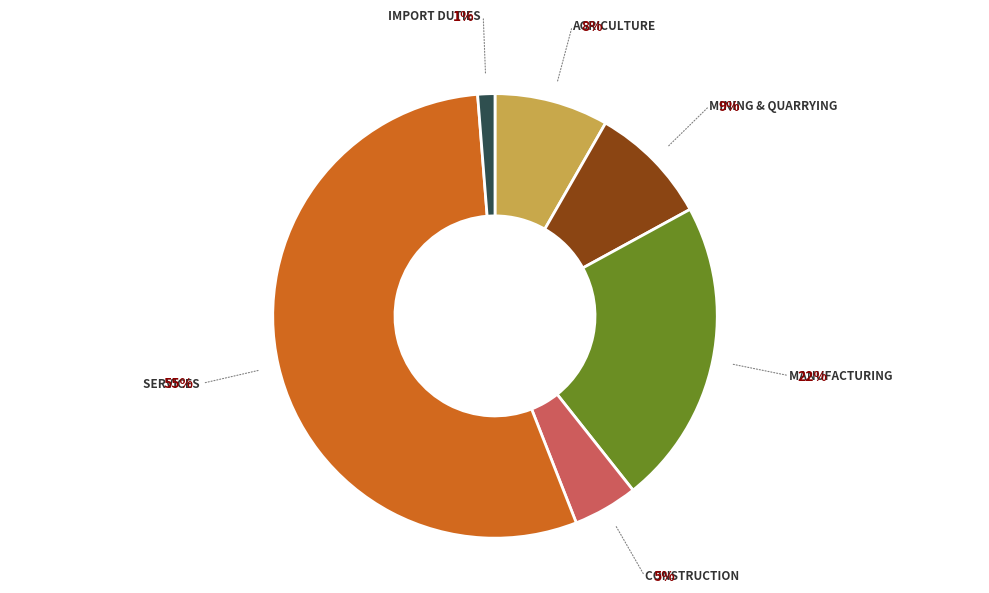

Rank the categories by value from highest to lowest.

Services, Manufacturing, Mining & Quarrying, Agriculture, Construction, Import Duties